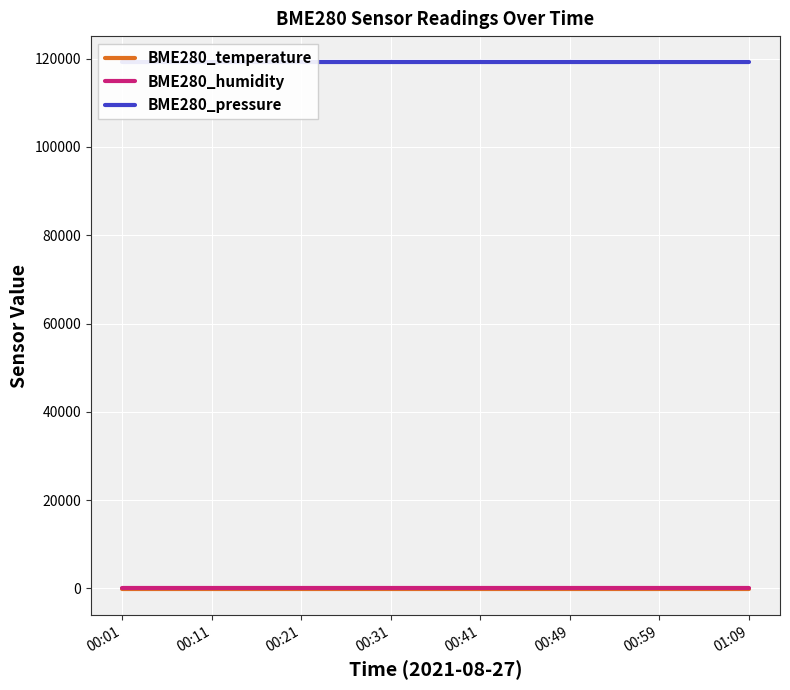

Rank the series by their maximum value, from lowest to highest.

BME280_temperature, BME280_humidity, BME280_pressure